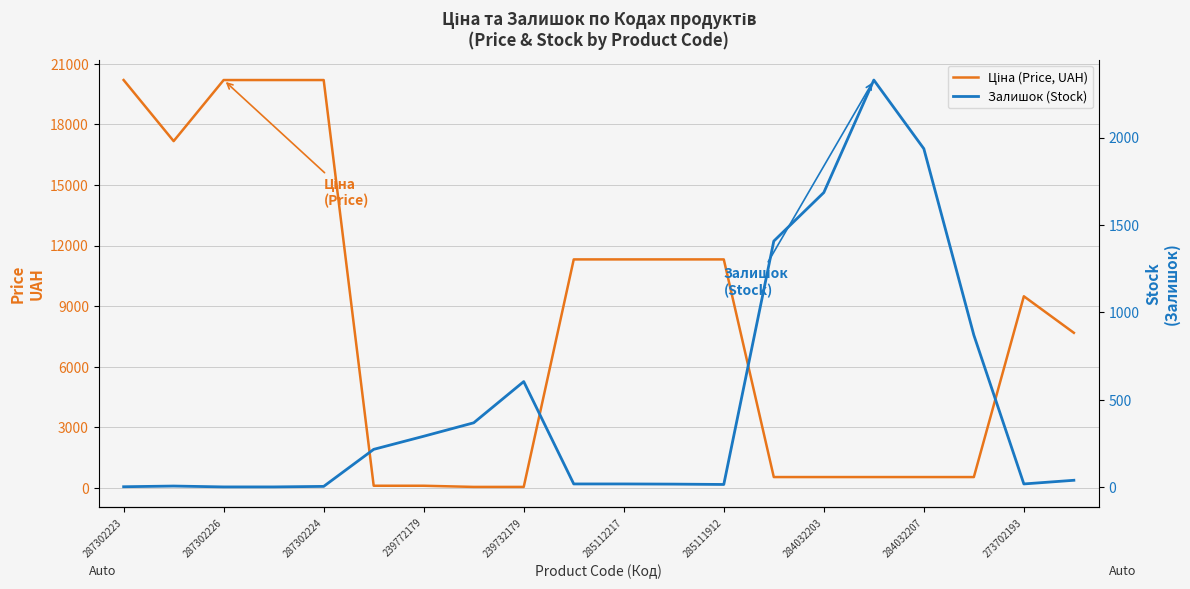

What is the label of the 16th point from the left?

15